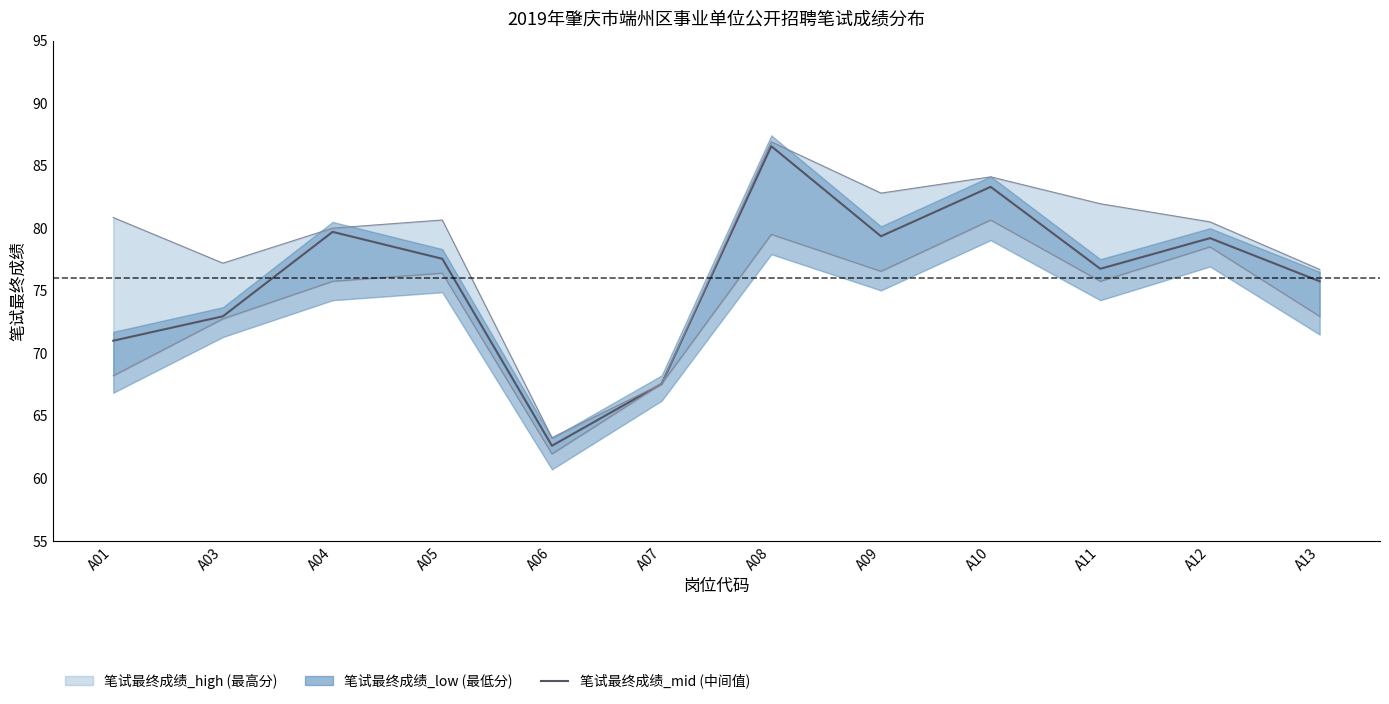

Which category has the lowest value across all series?

A06